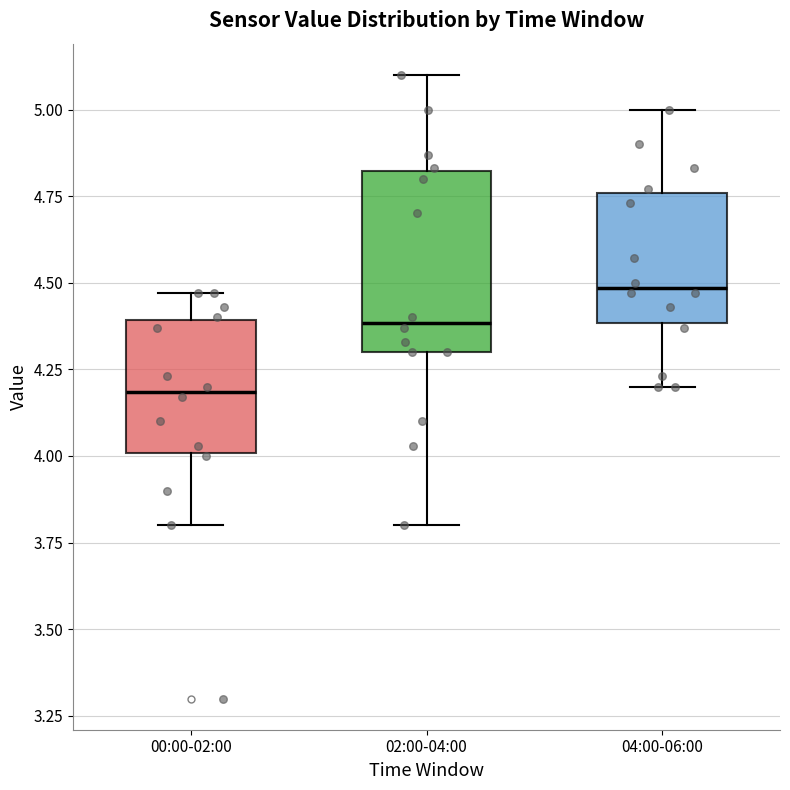

Where does the lower whisker of the box for 02:00-04:00 end on the y-axis? The values are not printed on the chart, so give them approximately, as read against the axis.

3.80